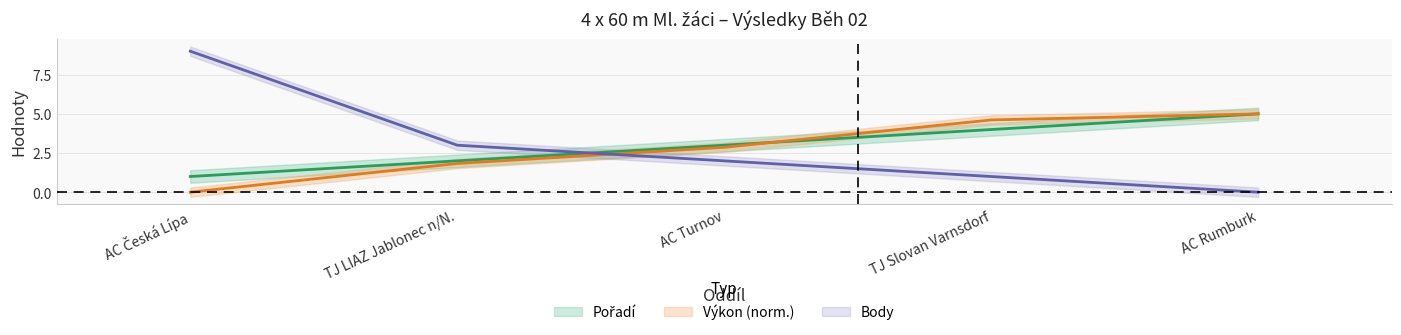

Does the chart display data point markers on the line(s)?

No